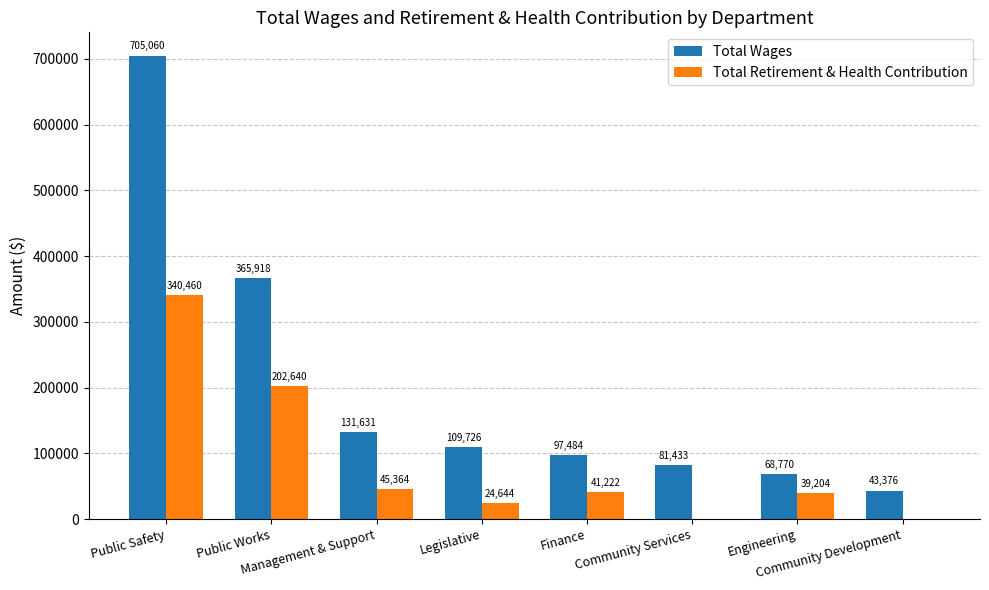

Which series has the largest range (max minus min)?

Total Wages